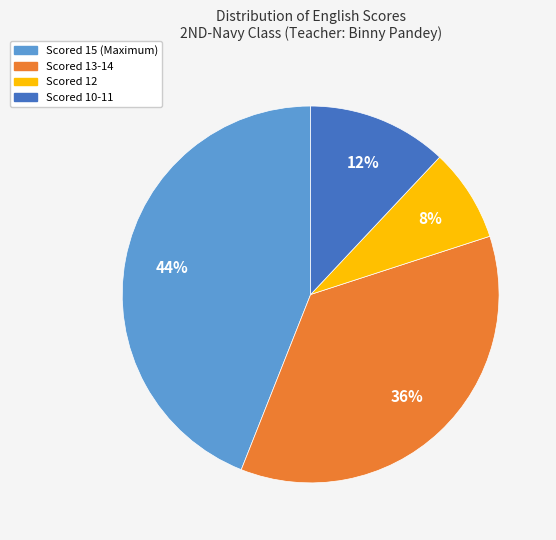

To the nearest percent, what is the average slice percentage?

25%